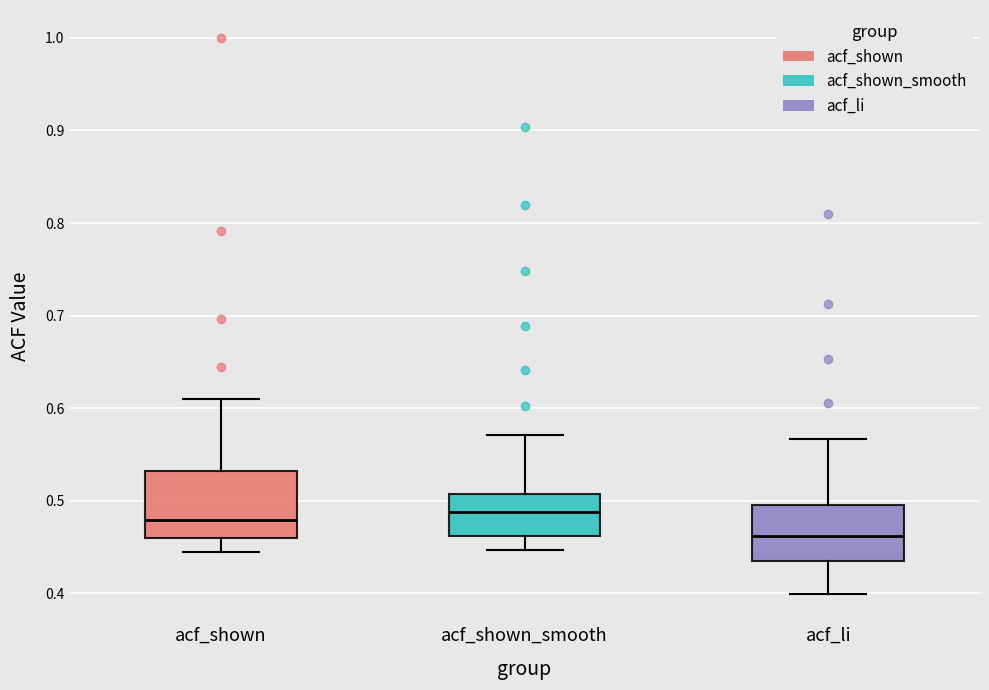

Which box is the tallest, from its lower edge to its upper edge?

acf_shown